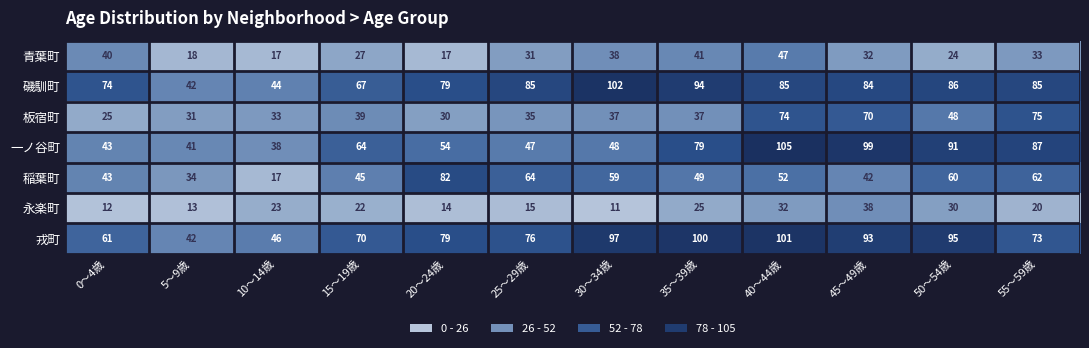

Which series has the widest spread of values?

一ノ谷町